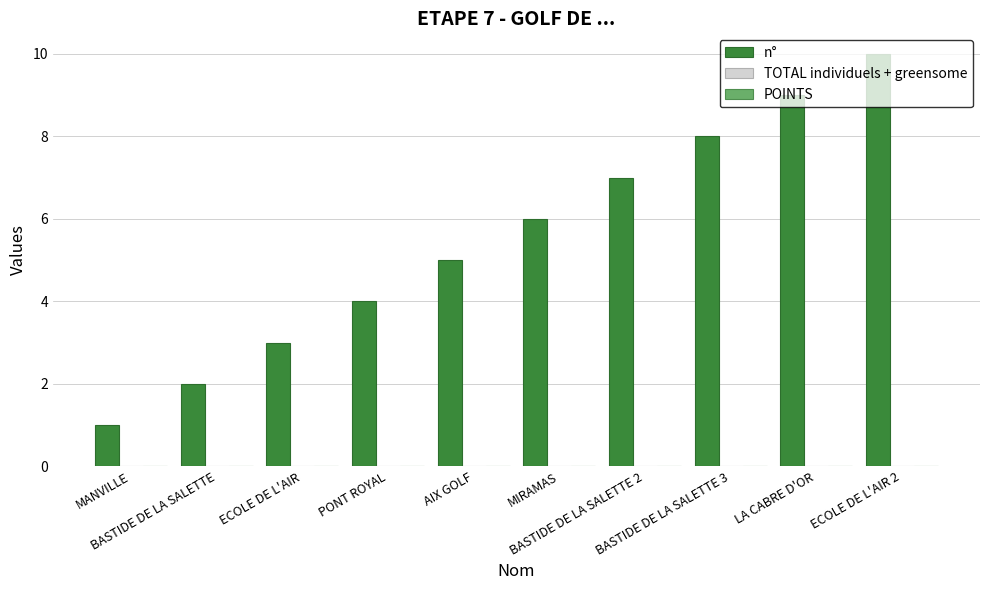

What is the maximum value shown in the chart?

10